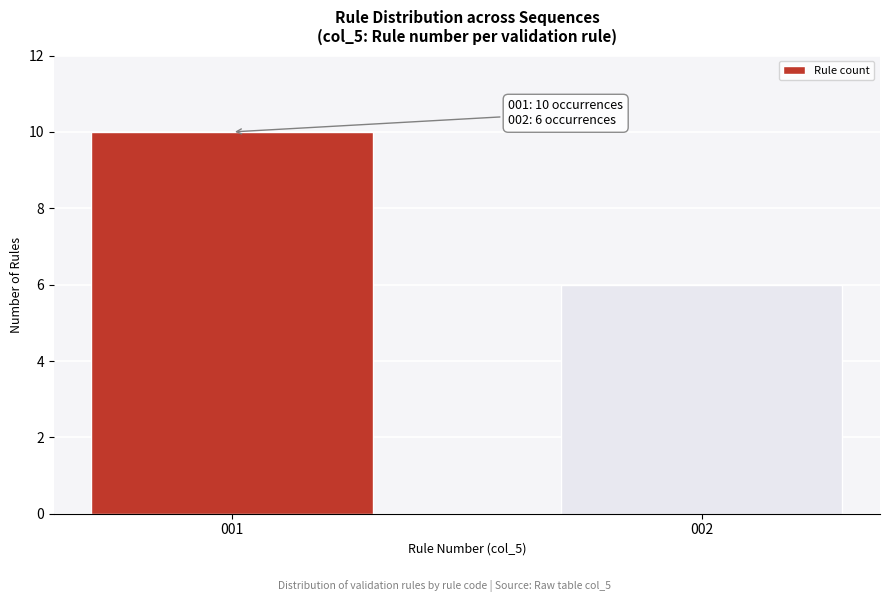

Reading left to right, transcribe all the data shown in this chart.

10	6